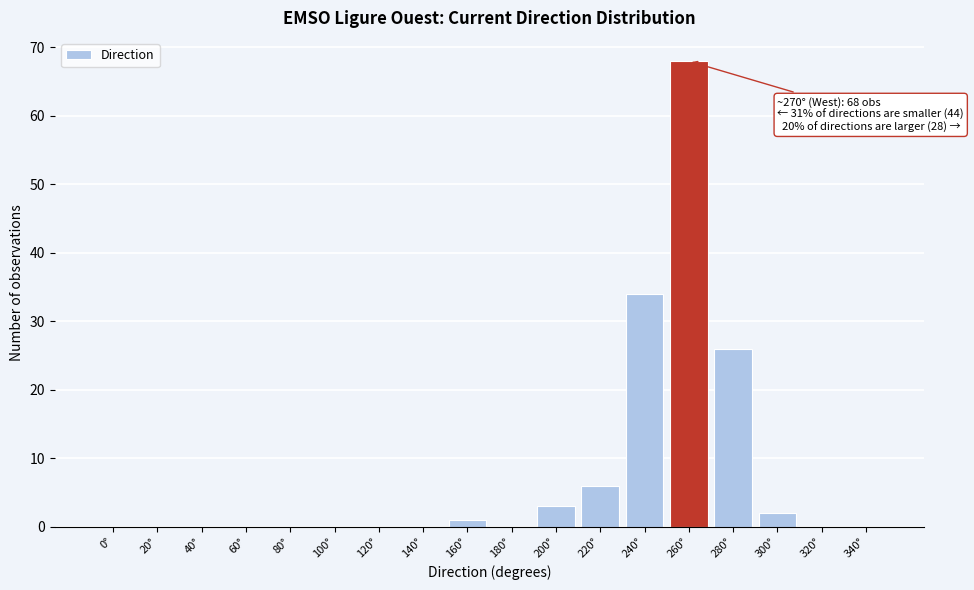

Reading right to left, transcribe all the data shown in this chart.

340°=0	320°=0	300°=2	280°=26	260°=68	240°=34	220°=6	200°=3	180°=0	160°=1	140°=0	120°=0	100°=0	80°=0	60°=0	40°=0	20°=0	0°=0